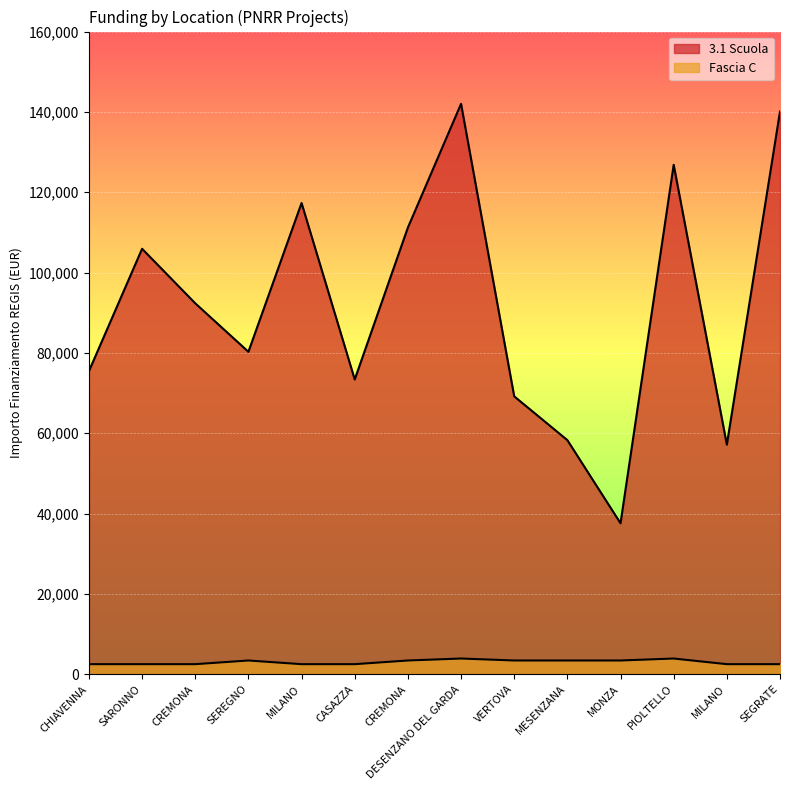

True or false: Fascia C has more than 0 interior local peaks.

True